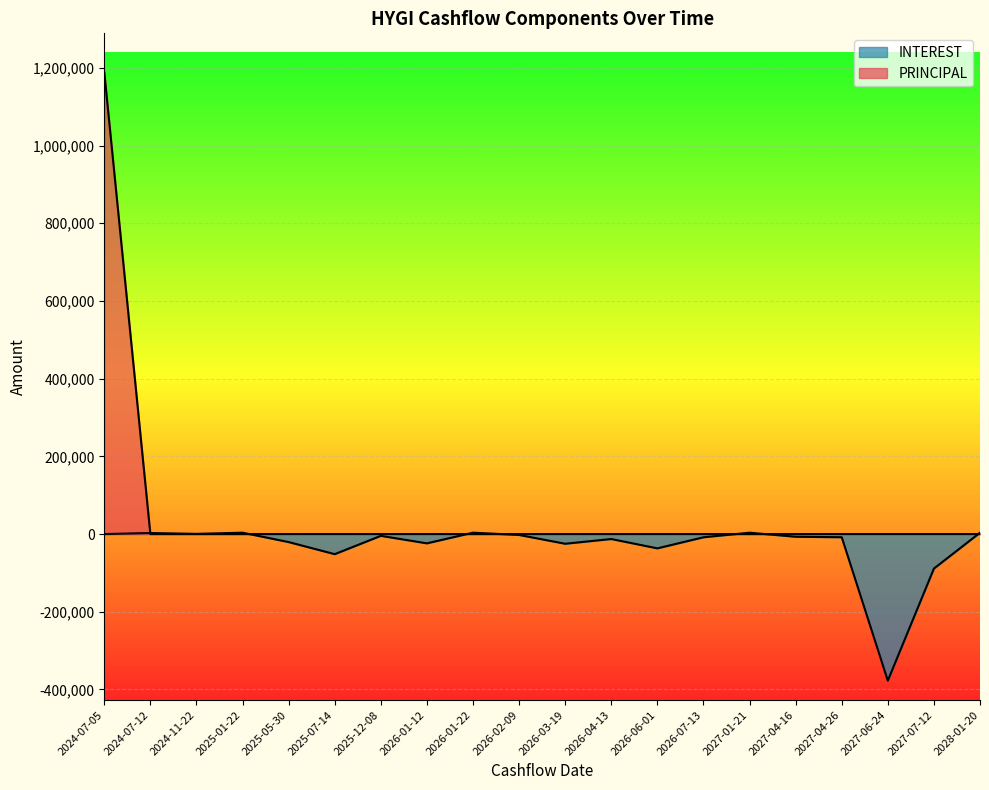

Which has a higher value, 2028-01-20 or 2026-01-12?

2028-01-20